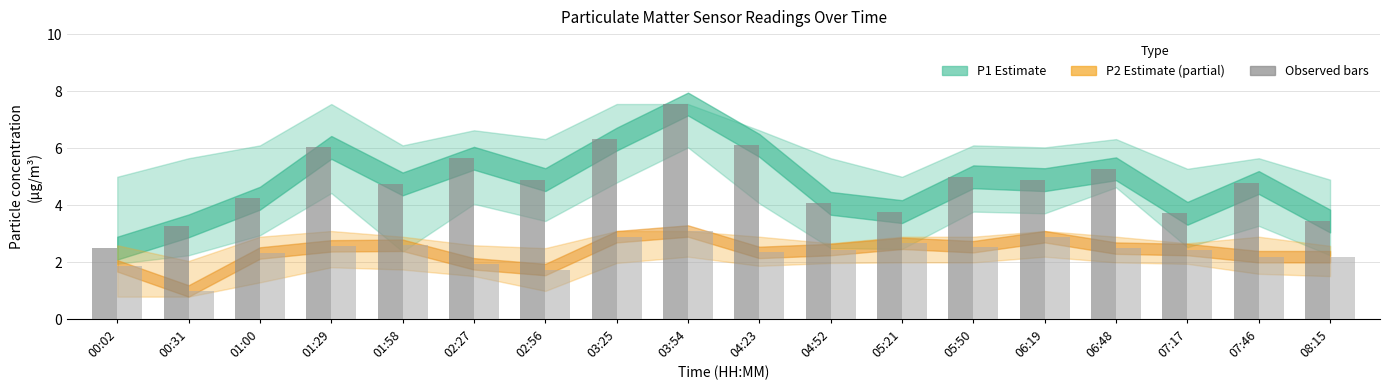

What is the minimum value shown in the chart?

1.0